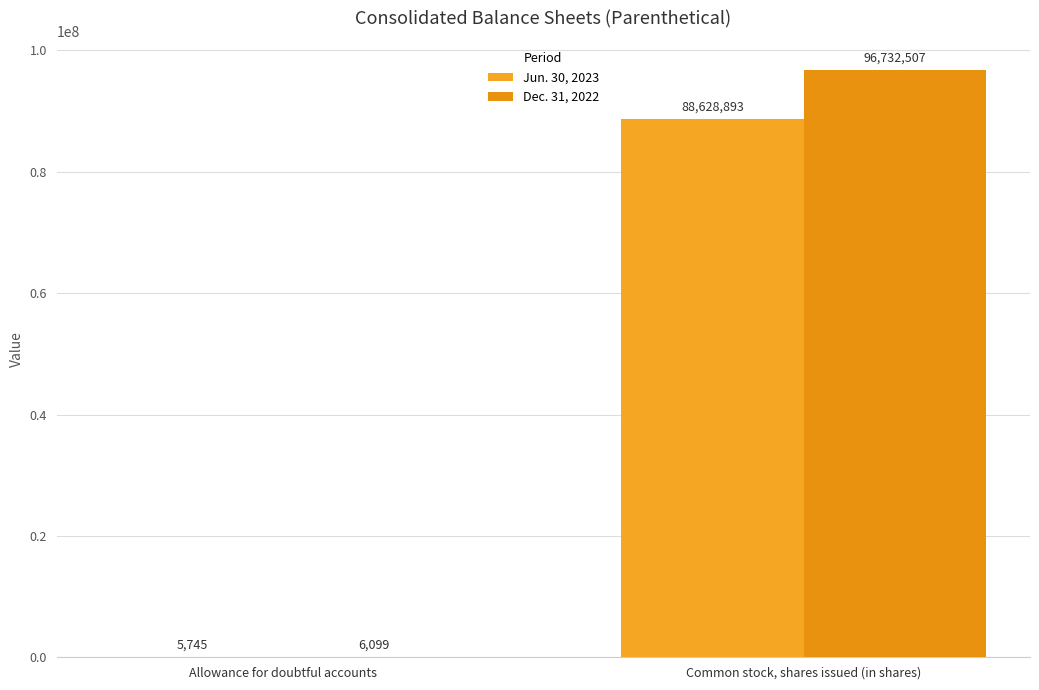

Are the bars grouped side by side (vs. stacked)?

Yes